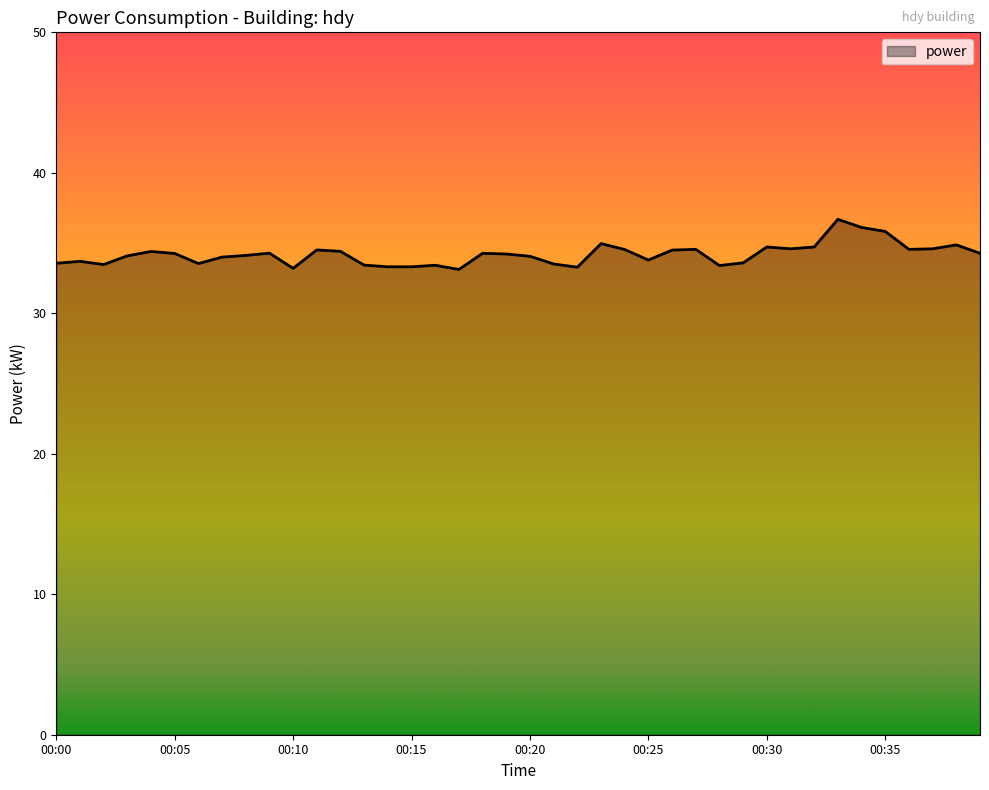

Does the chart display data point markers on the line(s)?

No